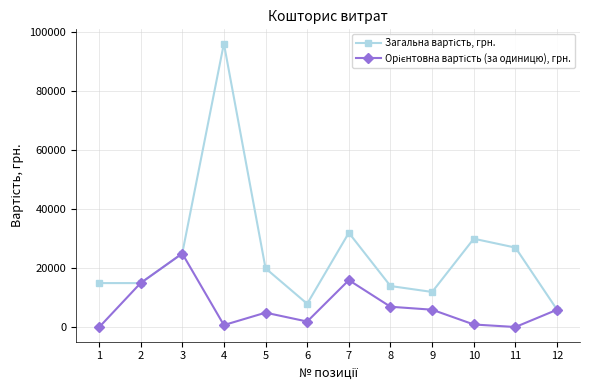

At which category is the sum across all series the highest?

4